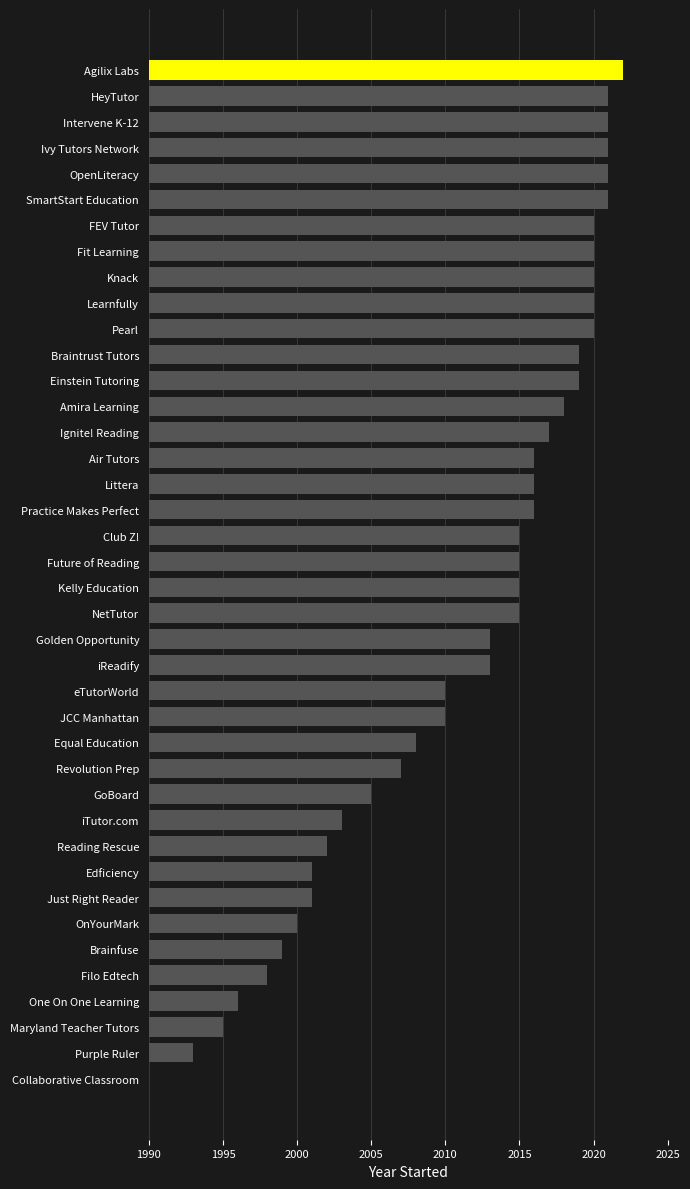

Reading left to right, extract all data points from this chart.

2022	2021	2021	2021	2021	2021	2020	2020	2020	2020	2020	2019	2019	2018	2017	2016	2016	2016	2015	2015	2015	2015	2013	2013	2010	2010	2008	2007	2005	2003	2002	2001	2001	2000	1999	1998	1996	1995	1993	1980